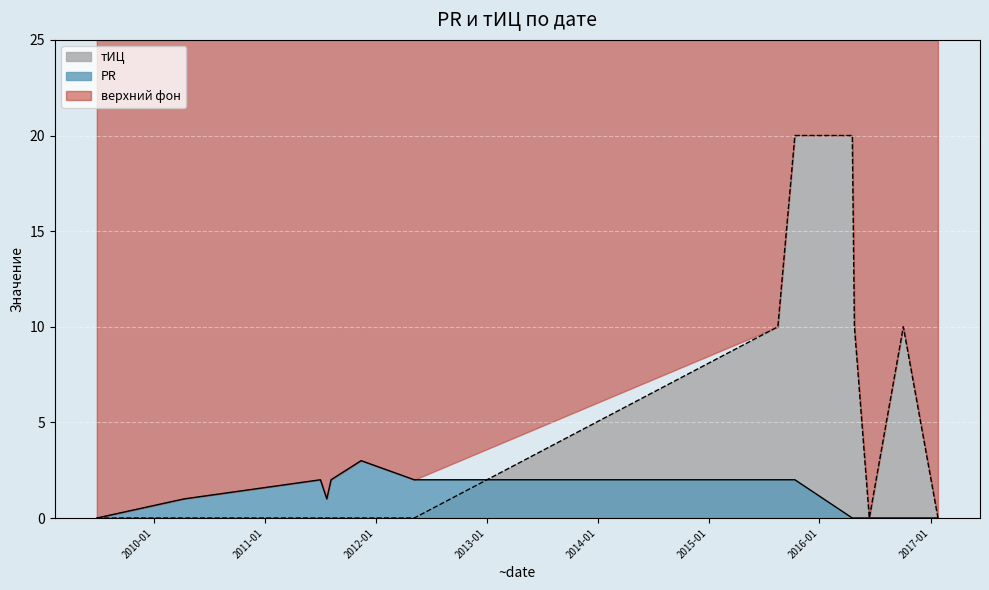

Rank the series by their maximum value, from lowest to highest.

PR, тИЦ